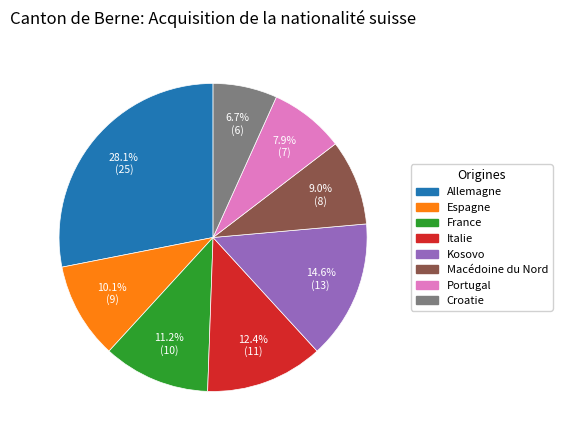

Which has a higher value, Italie or Macédoine du Nord?

Italie